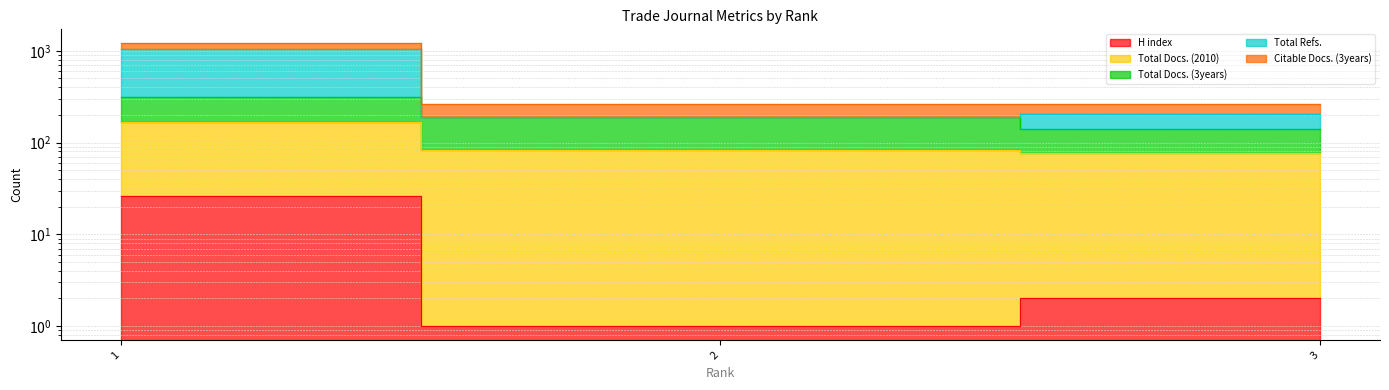

What is the lowest value of the H index series?

1